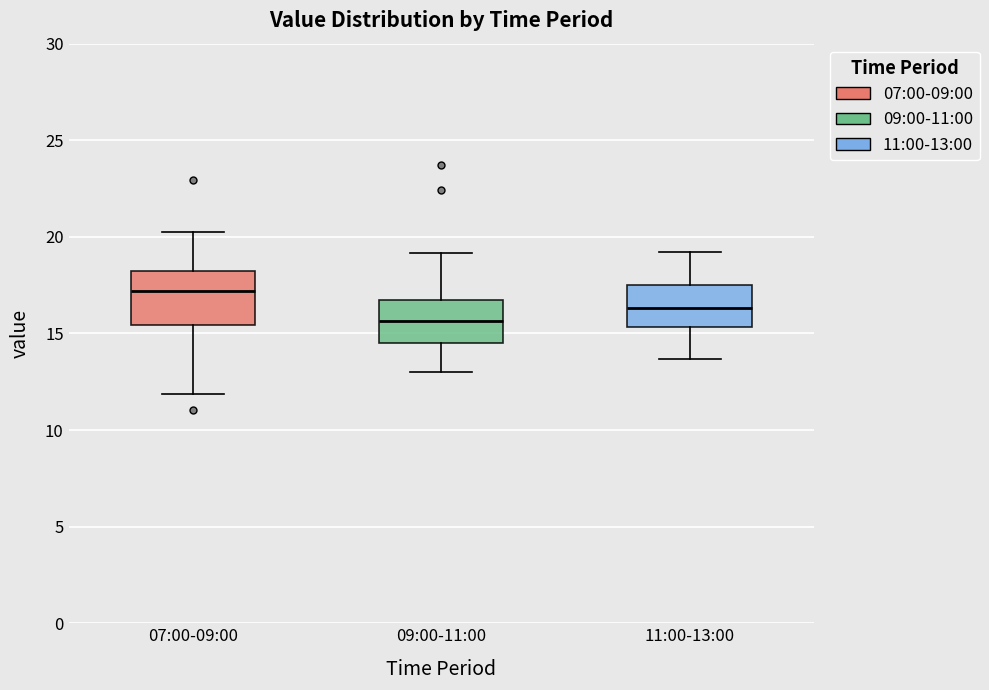

Which box is the tallest, from its lower edge to its upper edge?

07:00-09:00